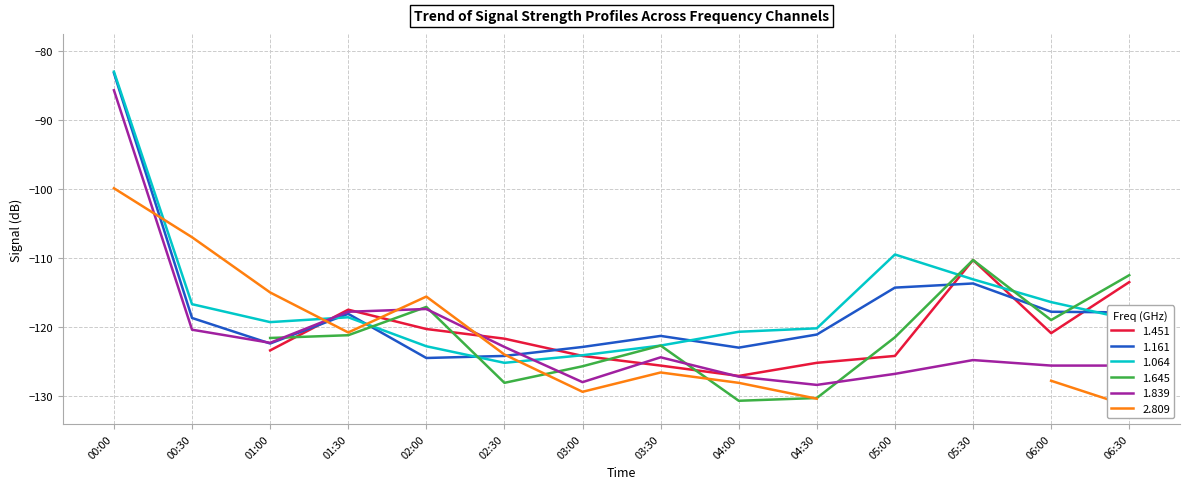

Is the value of 1.839 at 04:30 greater than the value of 1.161 at 04:30?

No